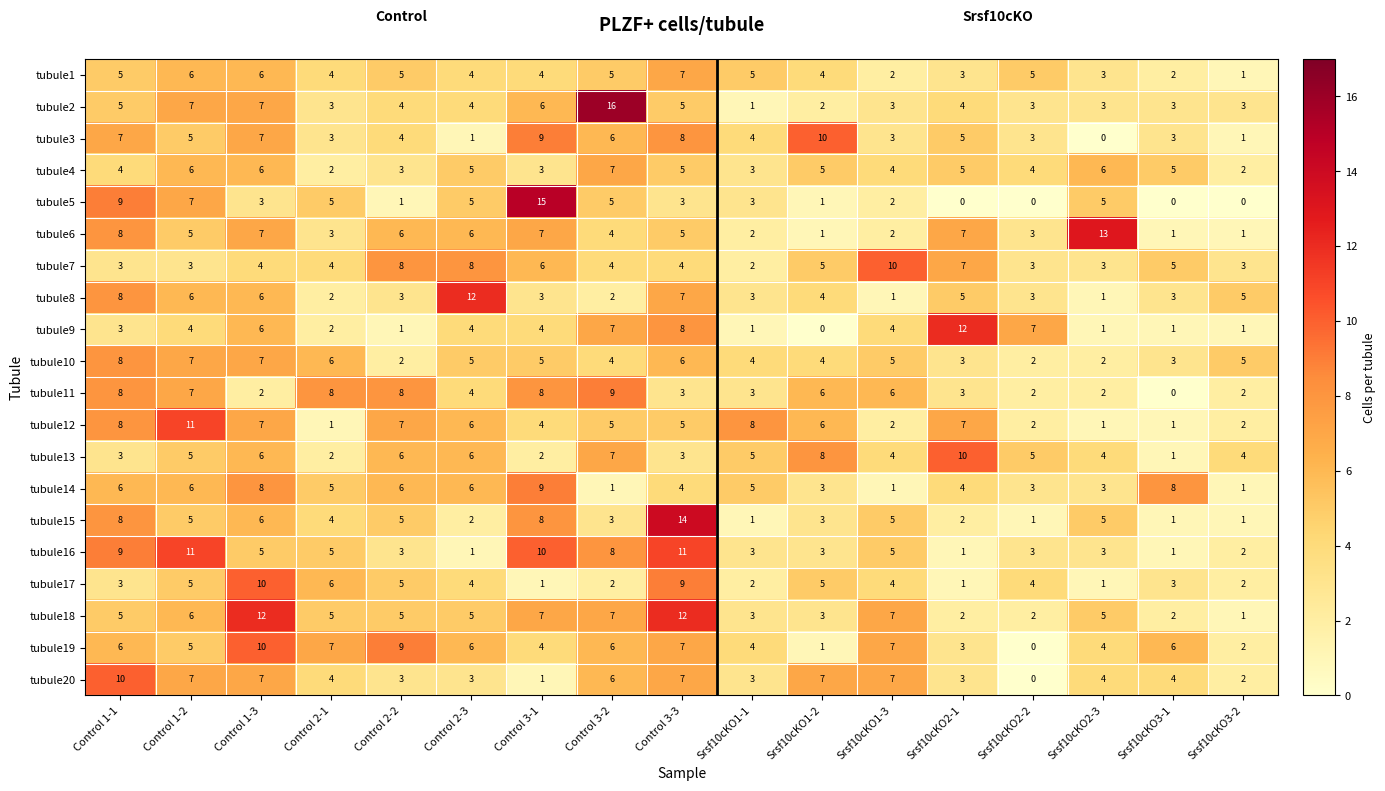

How many values in tubule19 are above zero?

16